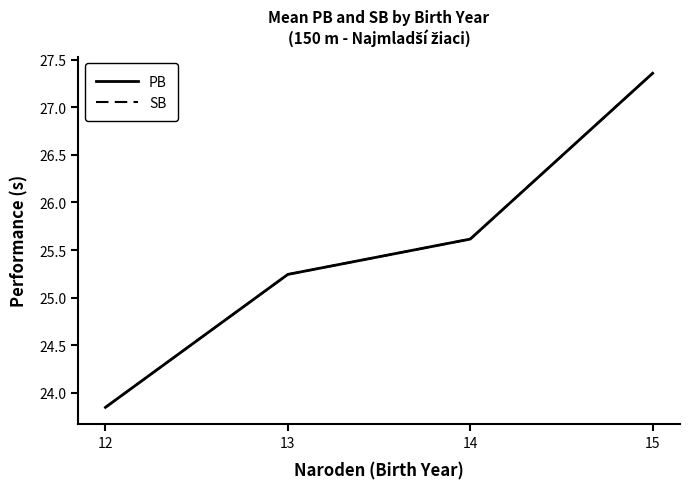

Rank the series by their maximum value, from lowest to highest.

PB, SB